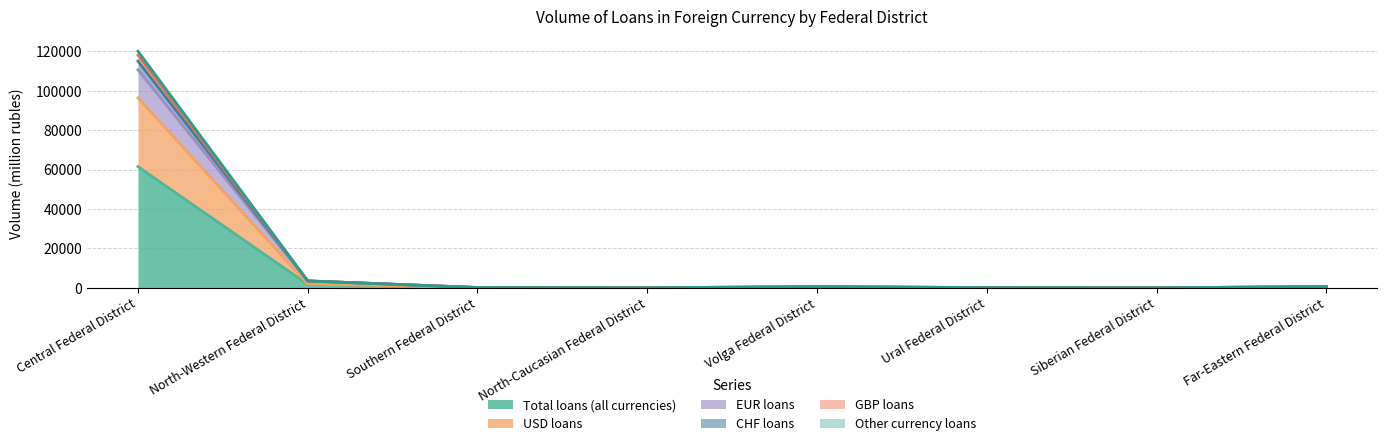

How many interior local peaks does the Other currency loans series have?

1